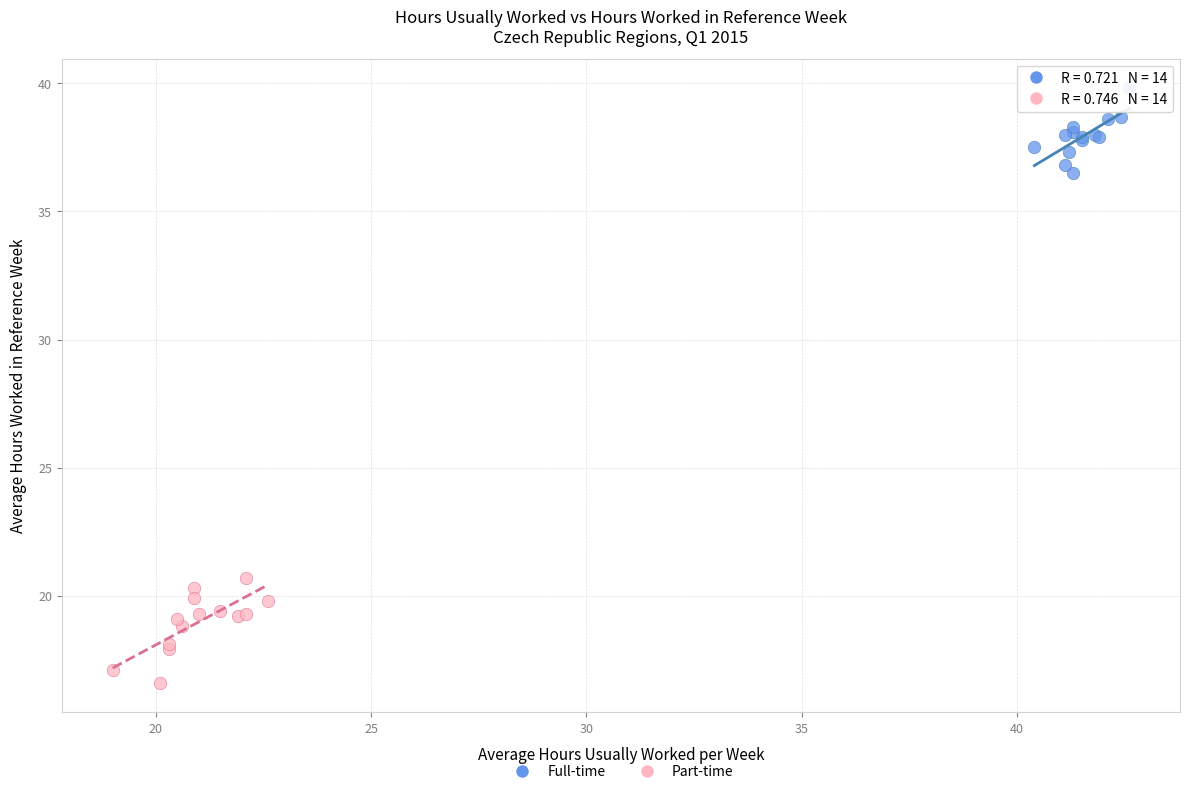

Which series contains the lowest Y value?

Part-time